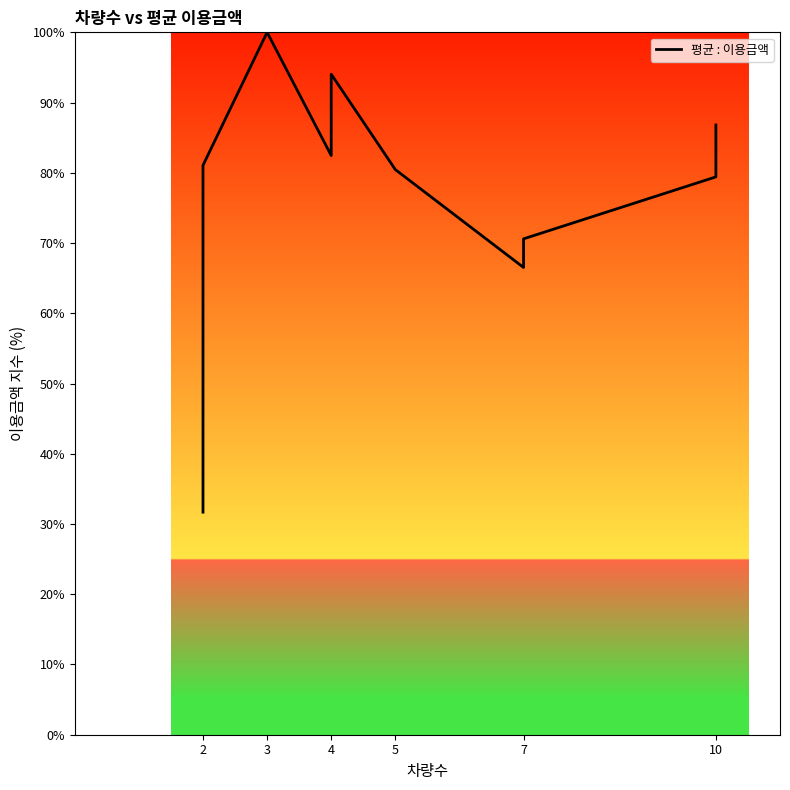

How many points are lower than both their immediate neighbors (excluding endpoints)?

2